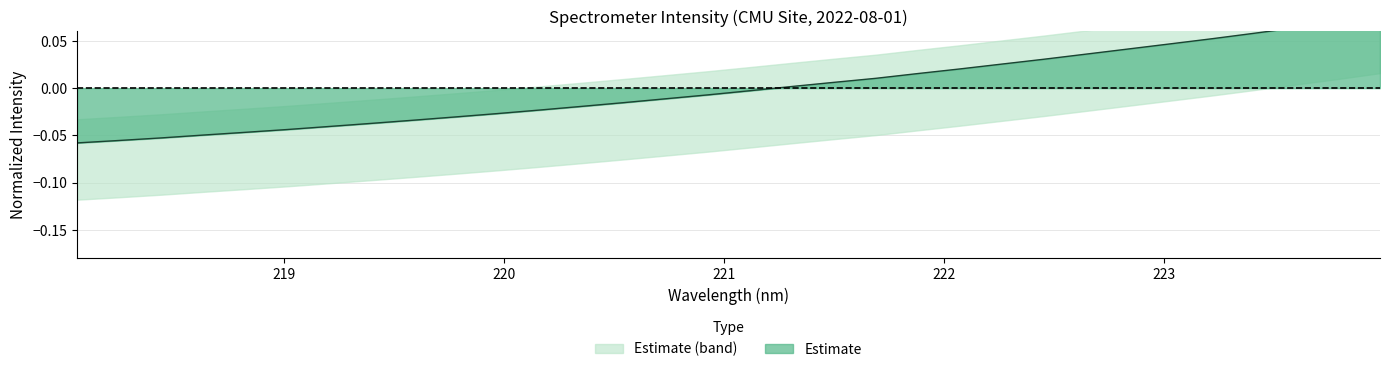

List the labels in order of value, largest first.

223.9802, 223.7895, 223.5987, 223.408, 223.2172, 223.0264, 222.8355, 222.6447, 222.4538, 222.263, 222.0721, 221.8812, 221.6902, 221.4993, 221.3083, 221.1174, 220.9264, 220.7354, 220.5444, 220.3533, 220.1623, 219.9712, 219.7801, 219.589, 219.3979, 219.2067, 219.0156, 218.8244, 218.6332, 218.442, 218.2508, 218.0596